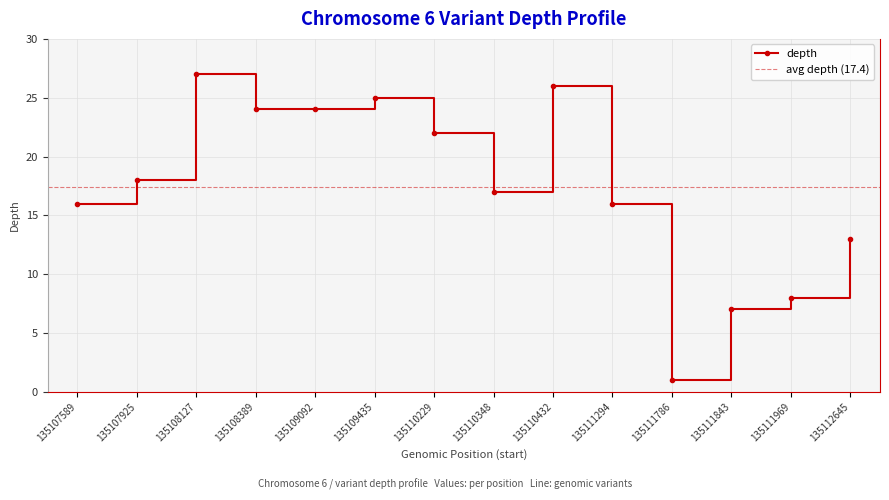

Count the number of values greater than 18.

6